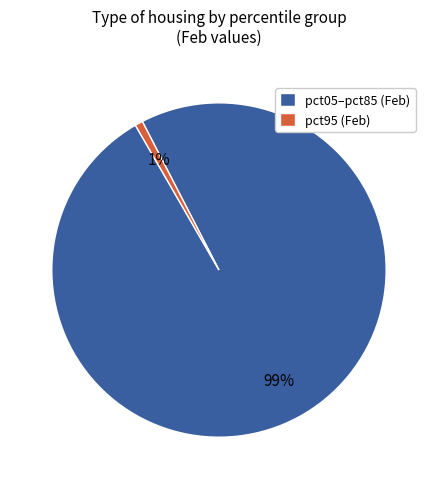

The pct95 (Feb) slice represents 1% of the pie. True or false?

True